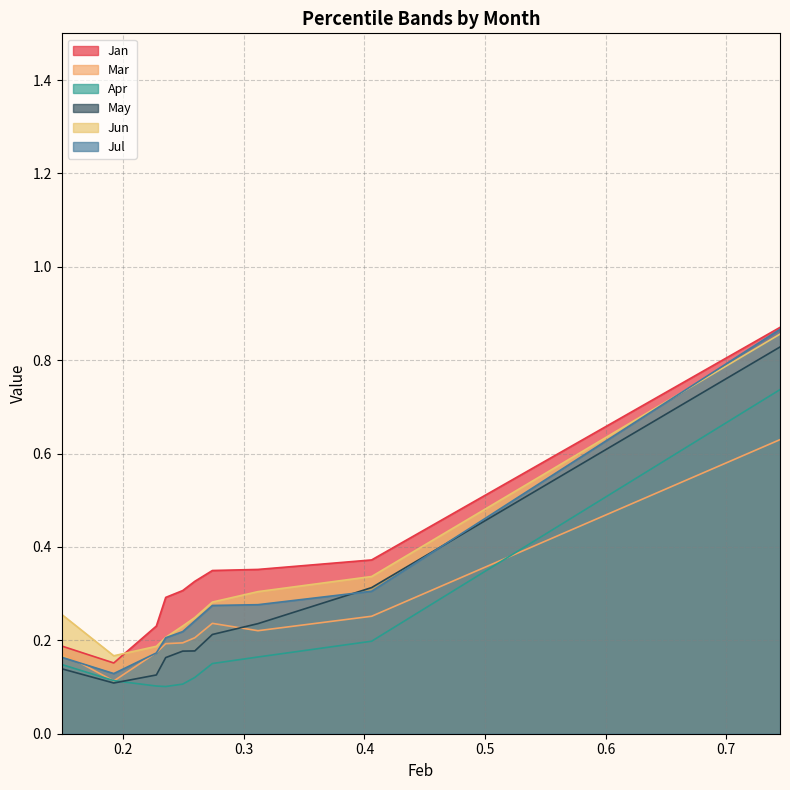

How many interior local valleys does the Apr series have?

1